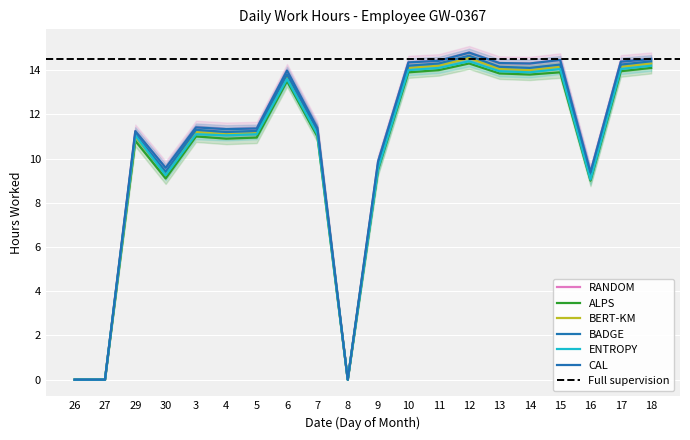

What is the value of the BERT-KM point at the 19th from the left?

14.2